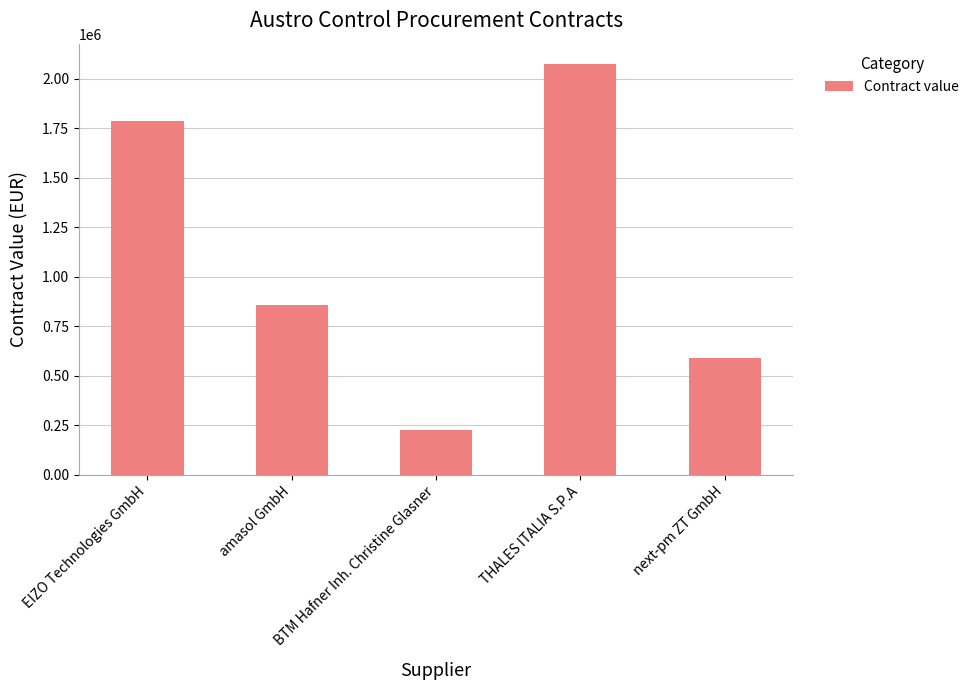

Which has a higher value, next-pm ZT GmbH or BTM Hafner Inh. Christine Glasner?

next-pm ZT GmbH